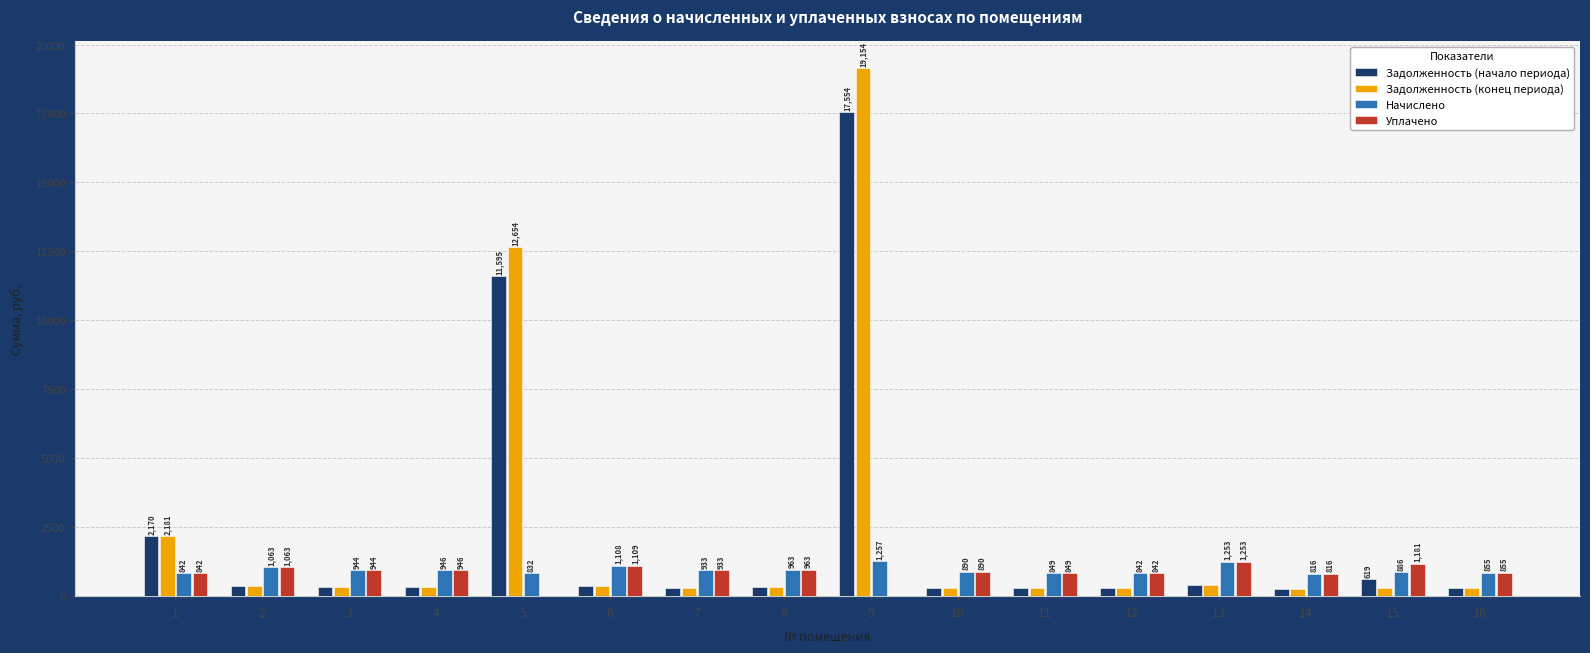

Which series has the widest spread of values?

Задолженность (конец периода)